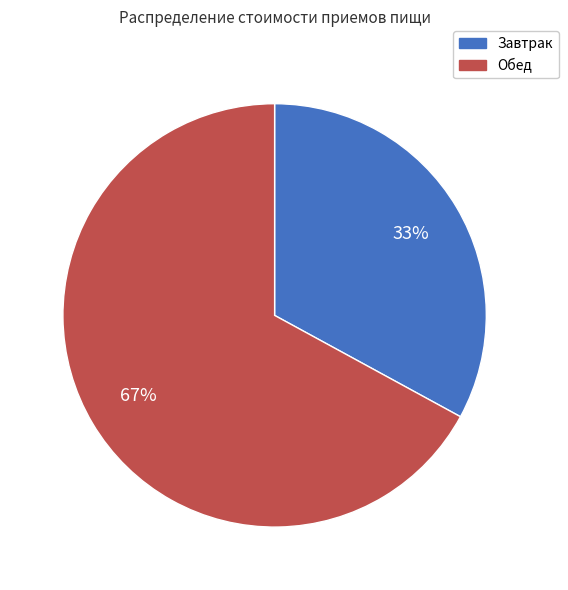

Approximately how many times larger is the value at Обед compared to Завтрак?

2.0